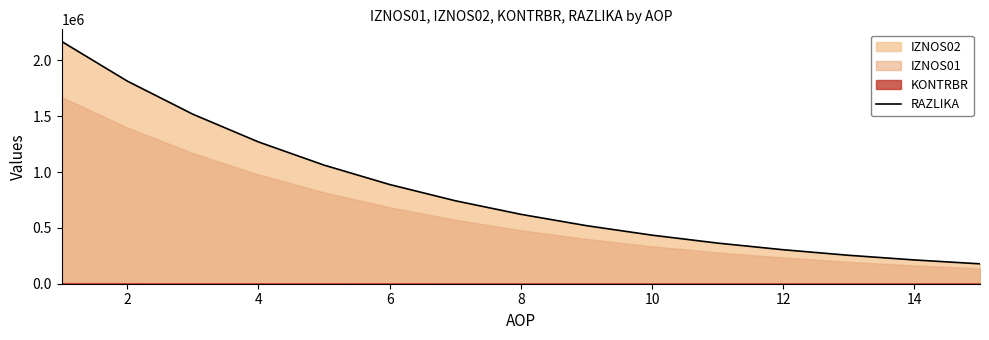

Reading left to right, list all the values displayed in this chart.

2169665.9	1814848.1	1518055.6	1269799.3	1062141.8	888443.7	743151.5	621619.7	519962.7	434930.2	363803.6	304308.7	254543.4	212916.5	178097.0